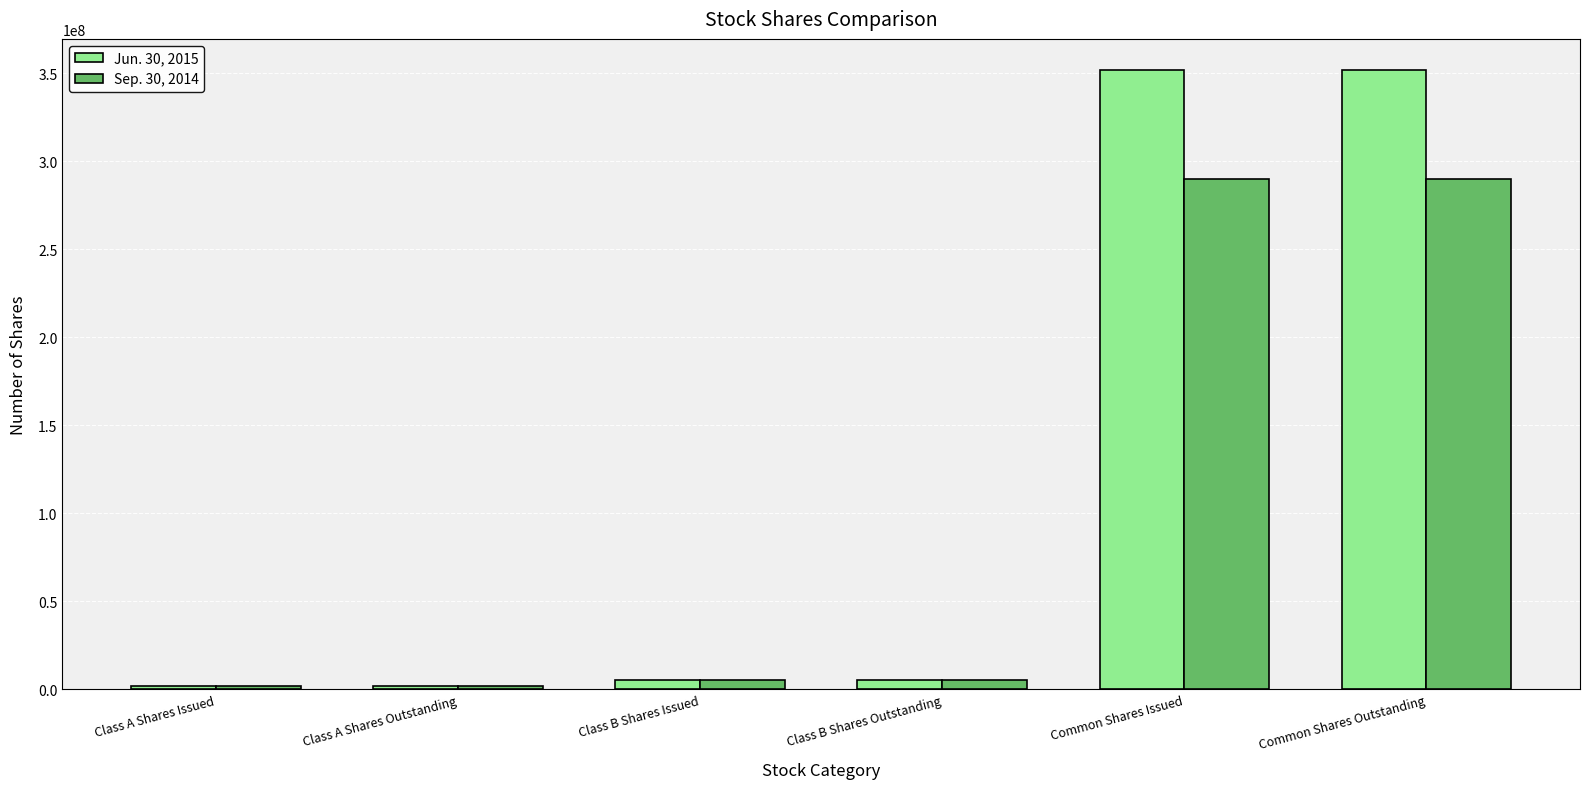

The value of Sep. 30, 2014 at Common Shares Outstanding is 290144844. True or false?

True